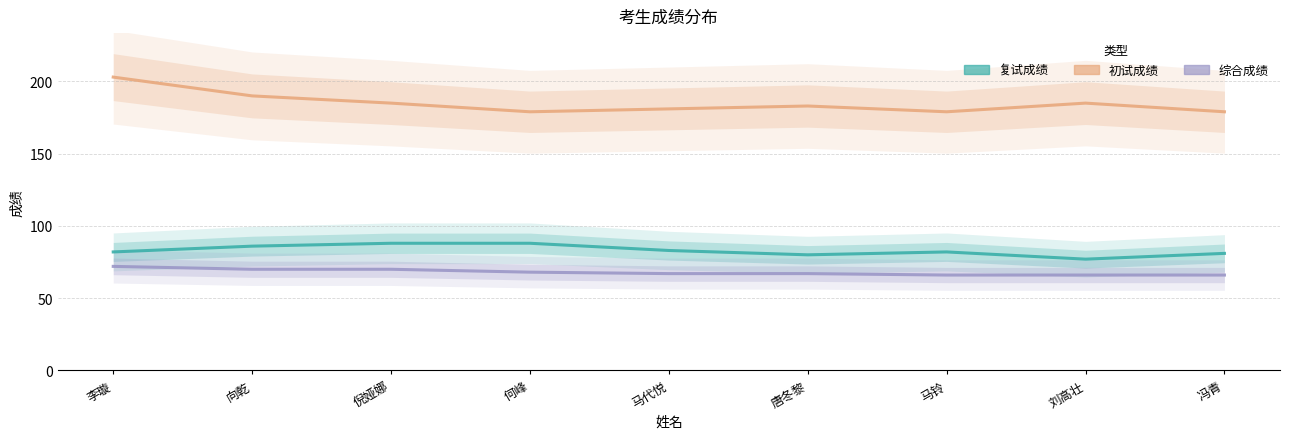

Reading right to left, extract all data points from this chart.

初试成绩: 冯青=179	刘高壮=185	马铃=179	唐冬黎=183	马代悦=181	何峰=179	倪娅娜=185	向乾=190	李璇=203
复试成绩: 冯青=81	刘高壮=77	马铃=82	唐冬黎=80	马代悦=83	何峰=88	倪娅娜=88	向乾=86	李璇=82
综合成绩: 冯青=66	刘高壮=66	马铃=66	唐冬黎=67	马代悦=67	何峰=68	倪娅娜=70	向乾=70	李璇=72